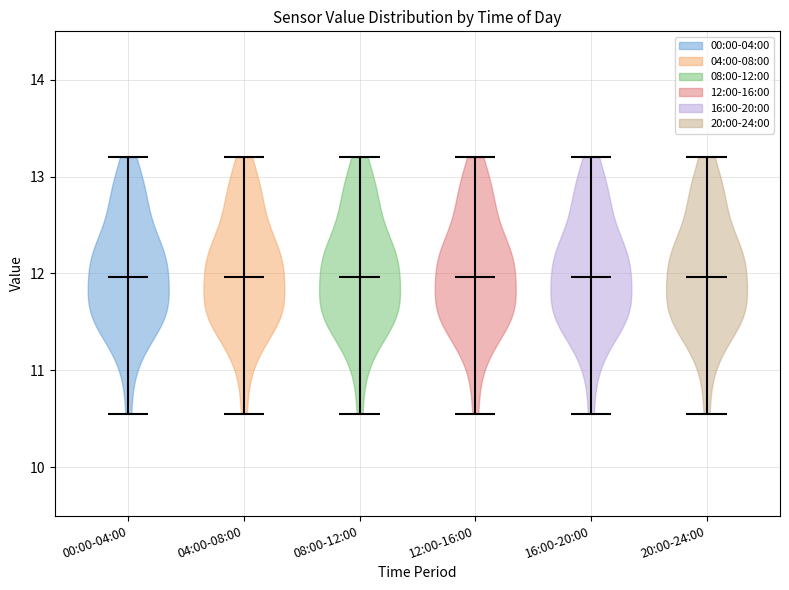

What is the lowest point the violin for 04:00-08:00 reaches on the y-axis? The values are not printed on the chart, so give them approximately, as read against the axis.

10.6